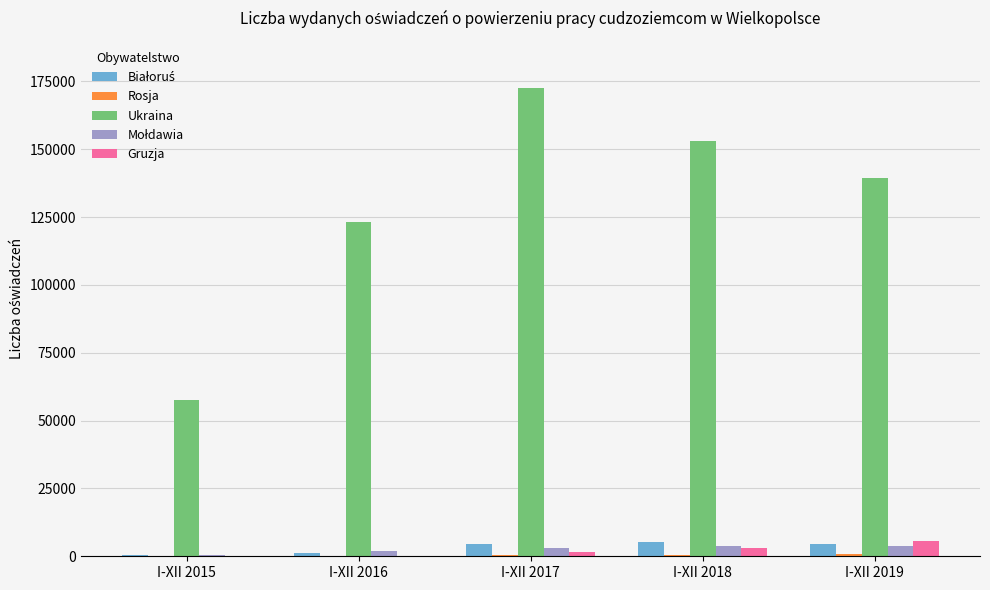

Between I-XII 2017 and I-XII 2018, which series saw the biggest shift?

Ukraina